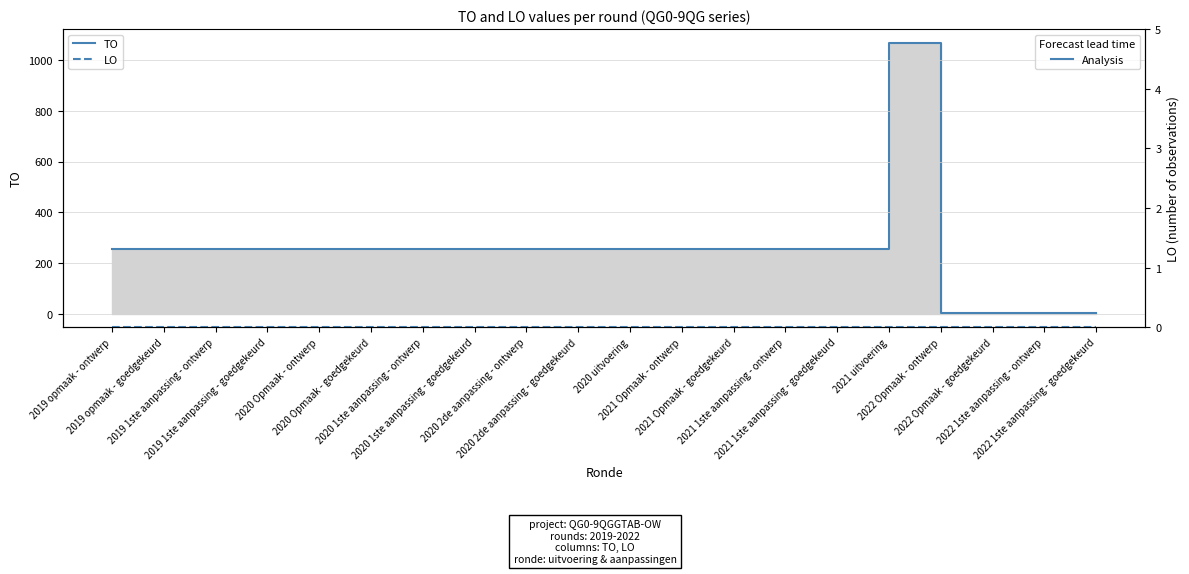

True or false: LO and TO cross at least once.

False